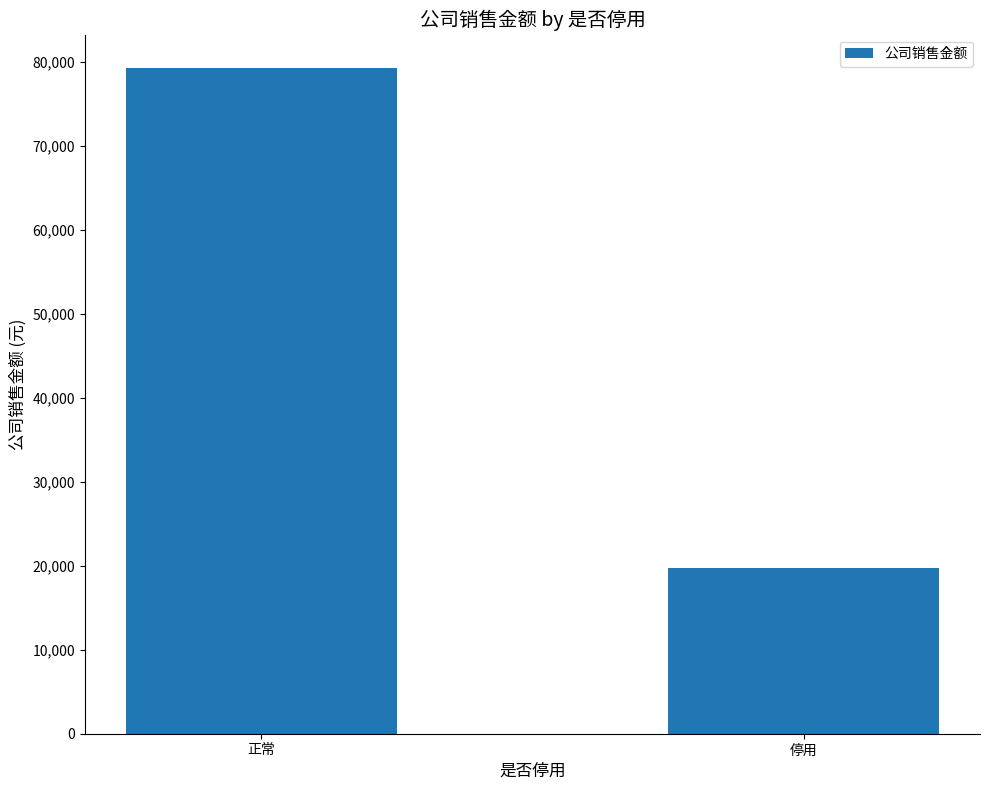

Is it true that the value at 停用 is 19788.7?

True